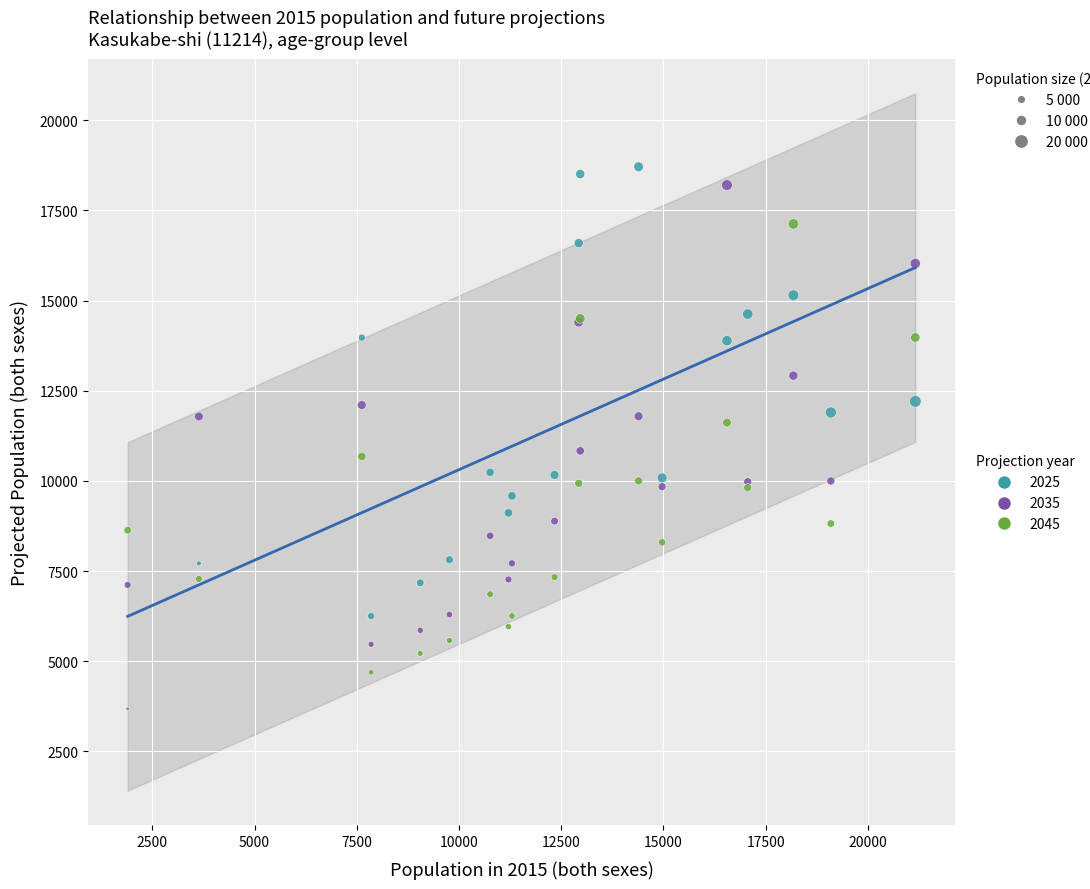

Which series reaches the minimum Y coordinate?

2025